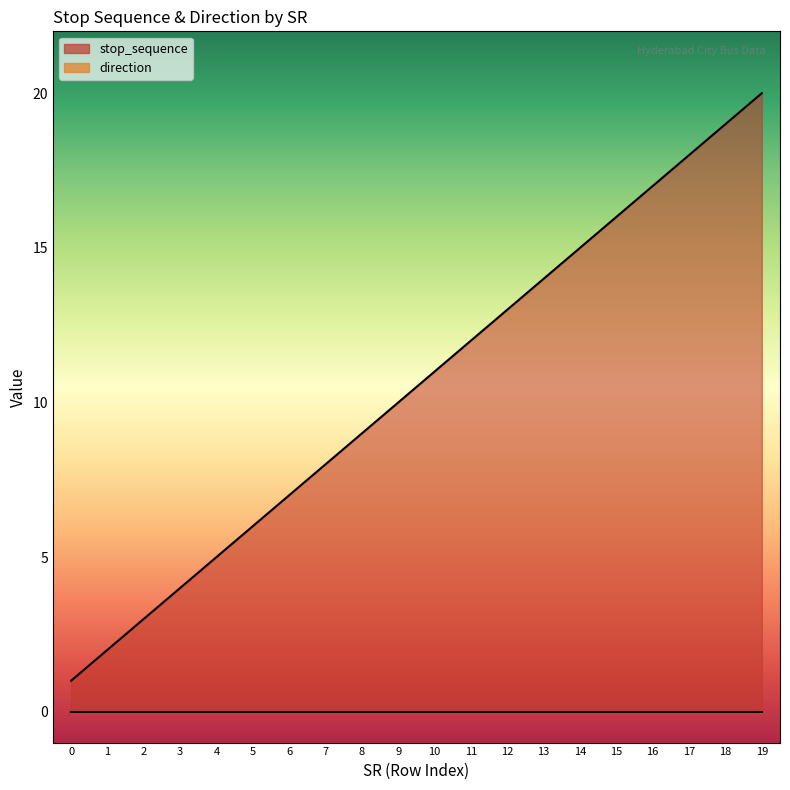

Is it true that the value at 12 is 13?

True